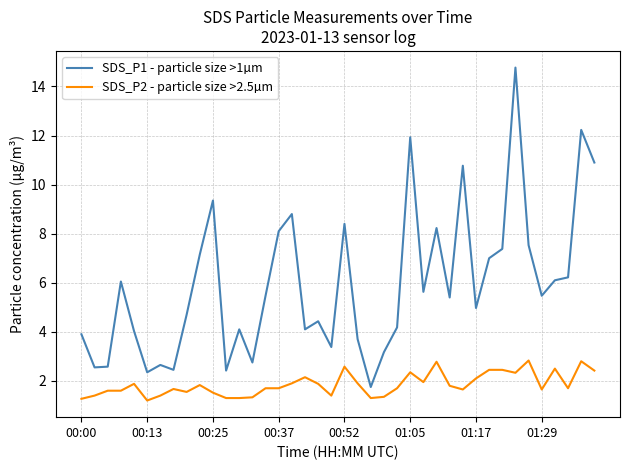

True or false: SDS_P2 - particle size >2.5µm and SDS_P1 - particle size >1µm intersect in this chart.

False